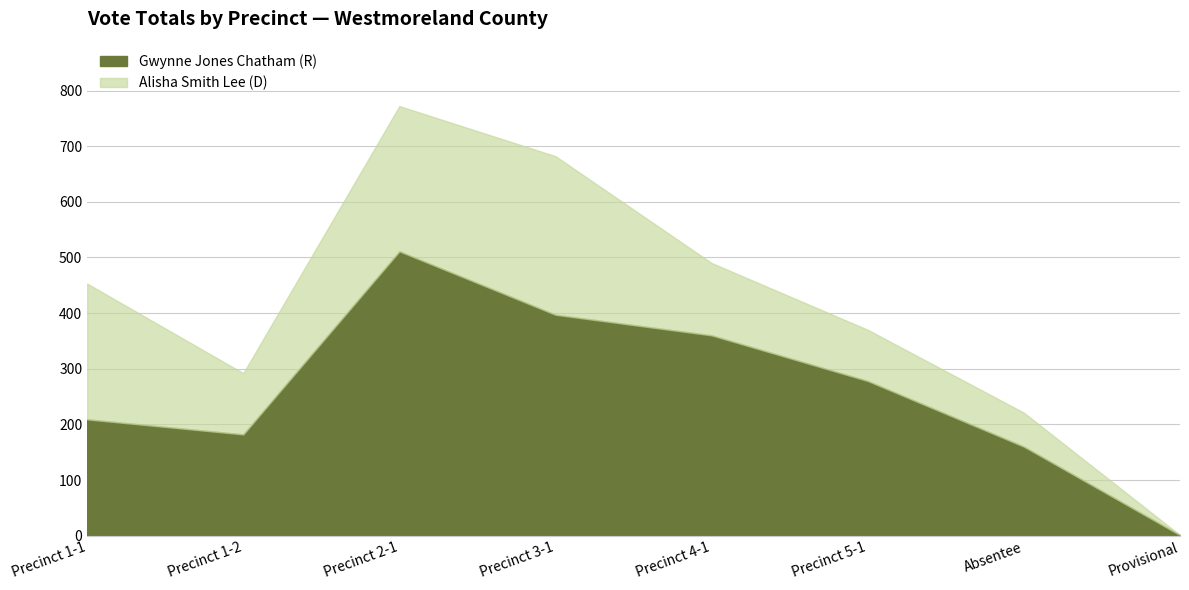

Rank the categories by Alisha Smith Lee (D) value from highest to lowest.

Precinct 3-1, Precinct 2-1, Precinct 1-1, Precinct 4-1, Precinct 1-2, Precinct 5-1, Absentee, Provisional